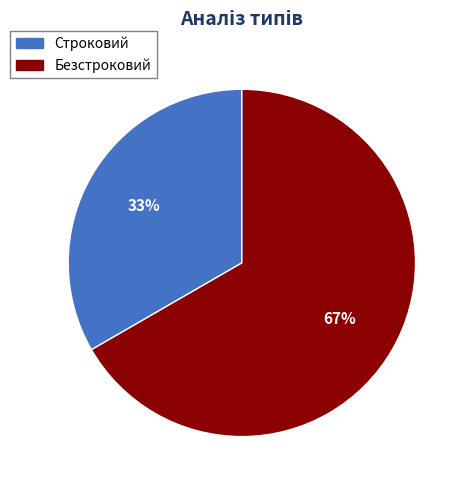

To the nearest percent, what portion does Строковий represent?

33%